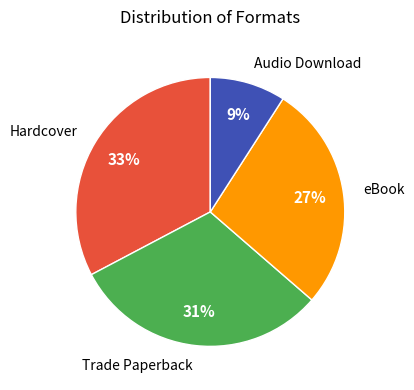

Which slice is the largest?

Hardcover